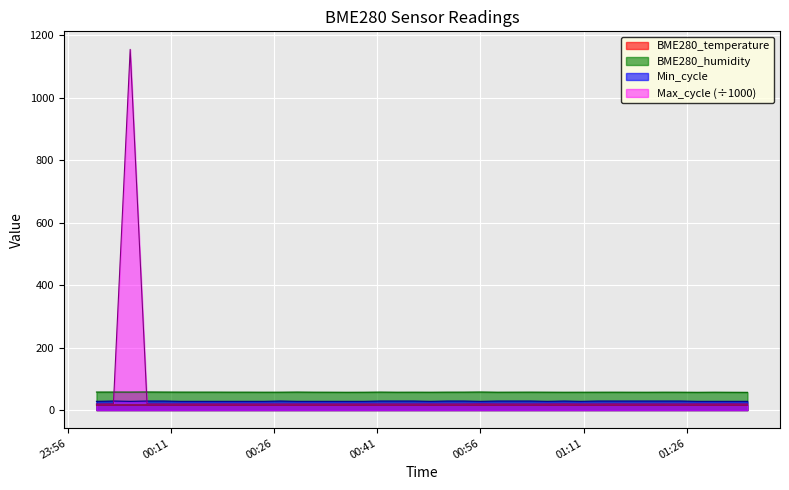

True or false: Max_cycle has a value of 19.9 at 2022/02/13 00:31:47.

True